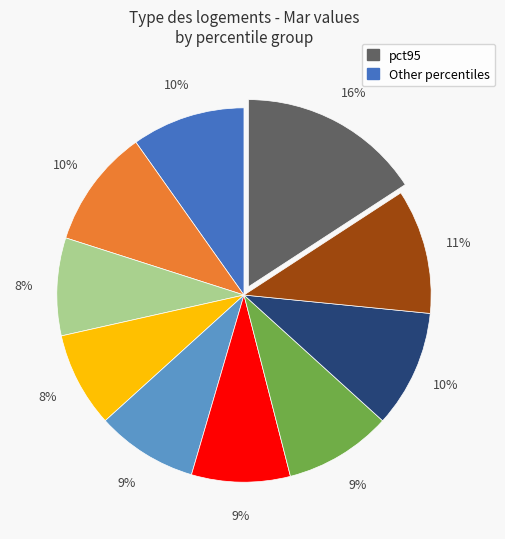

Is there any slice that represents more than half of the pie?

No